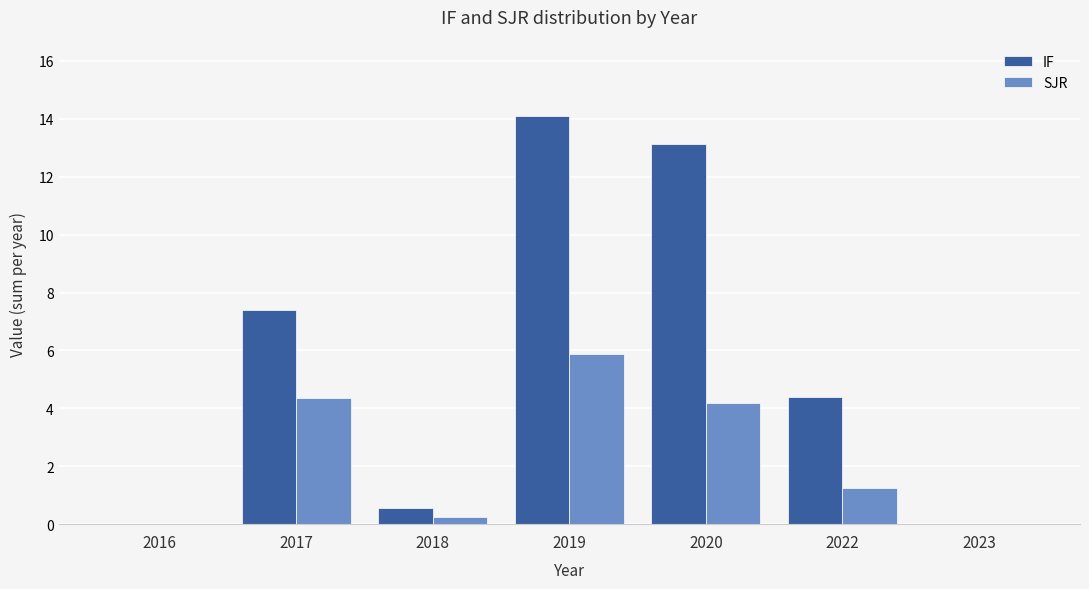

What is the sum of all SJR values?

15.9